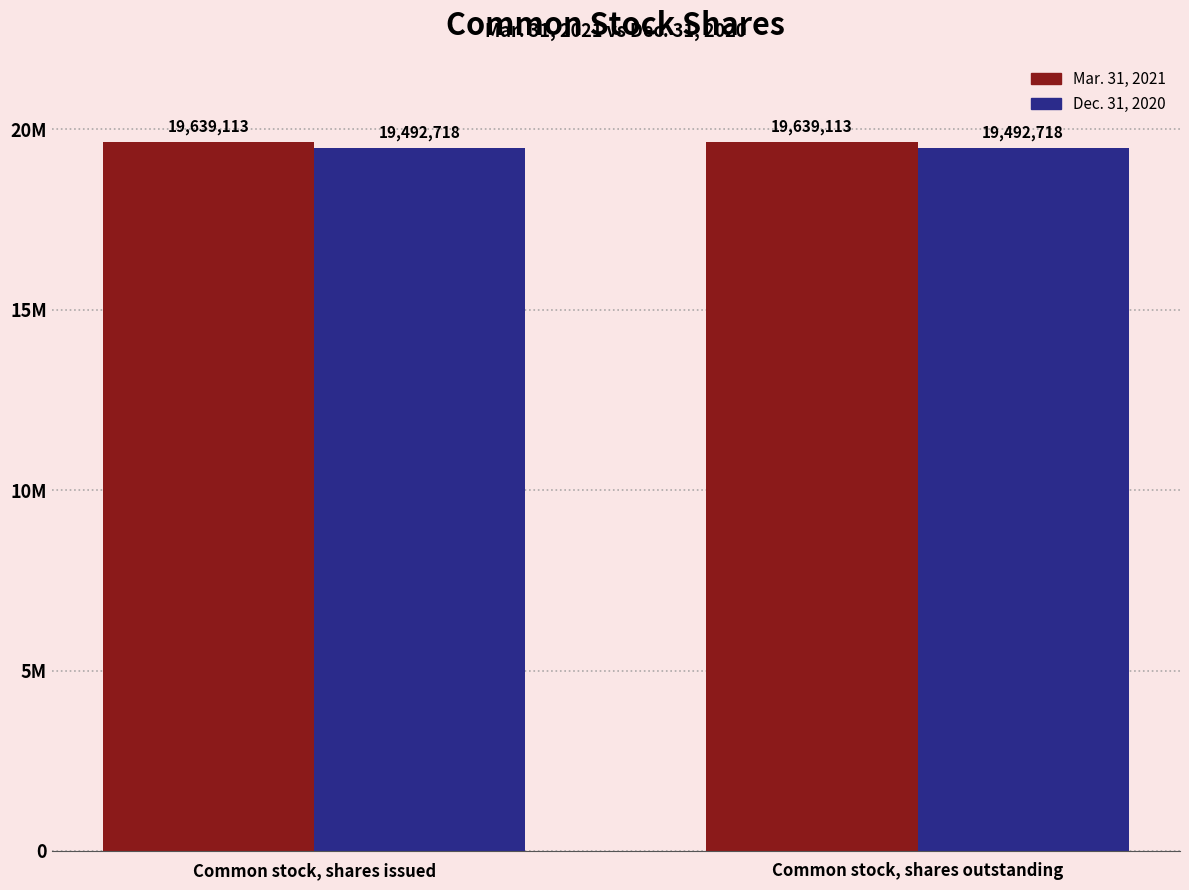

What is the label of the 2nd bar from the right?

Common stock, shares issued